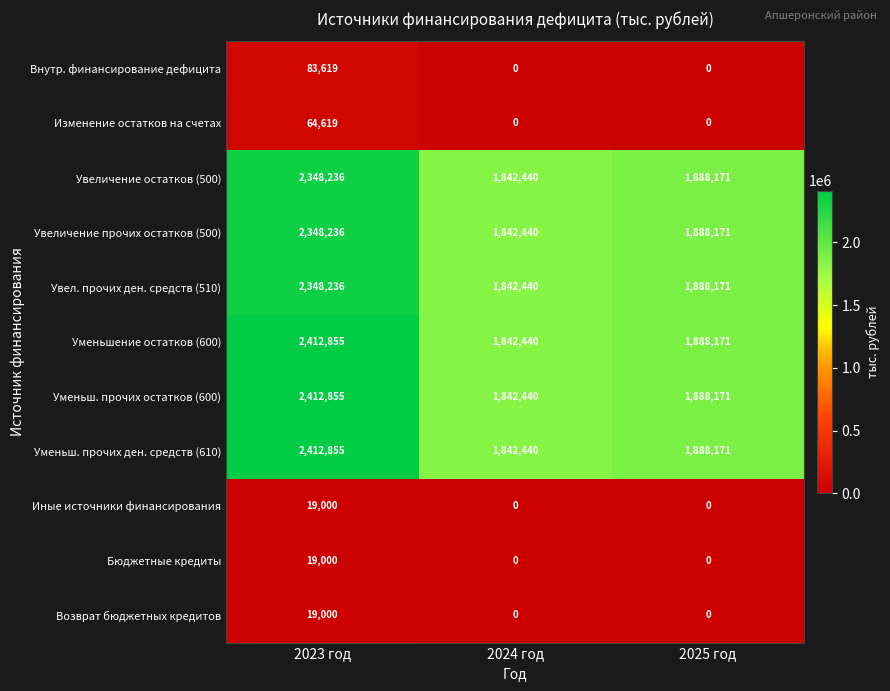

How many data points does each series have?

3